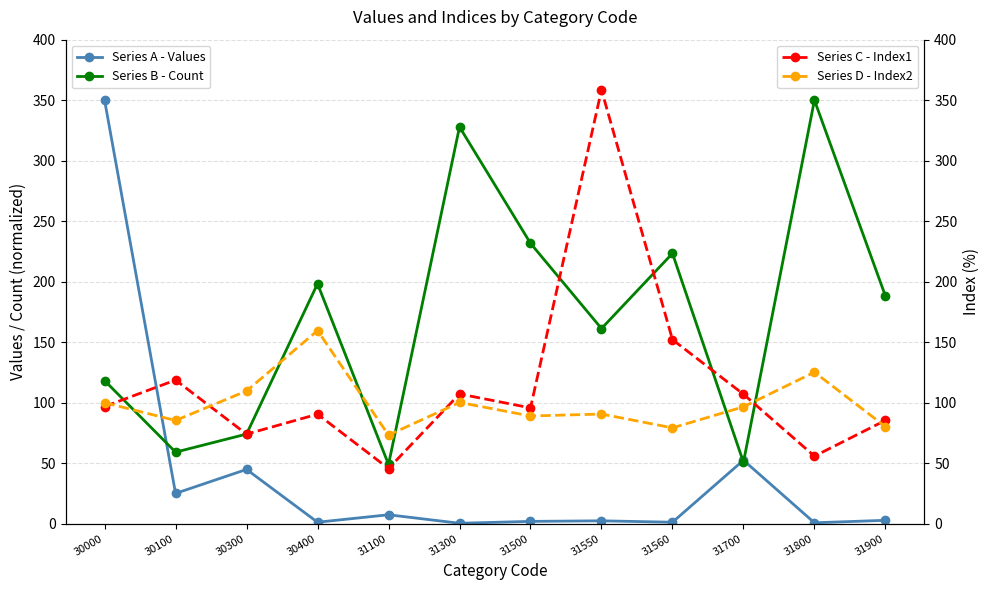

Rank the series by their maximum value, from lowest to highest.

Series D - Index2, Series A - Values, Series B - Count, Series C - Index1